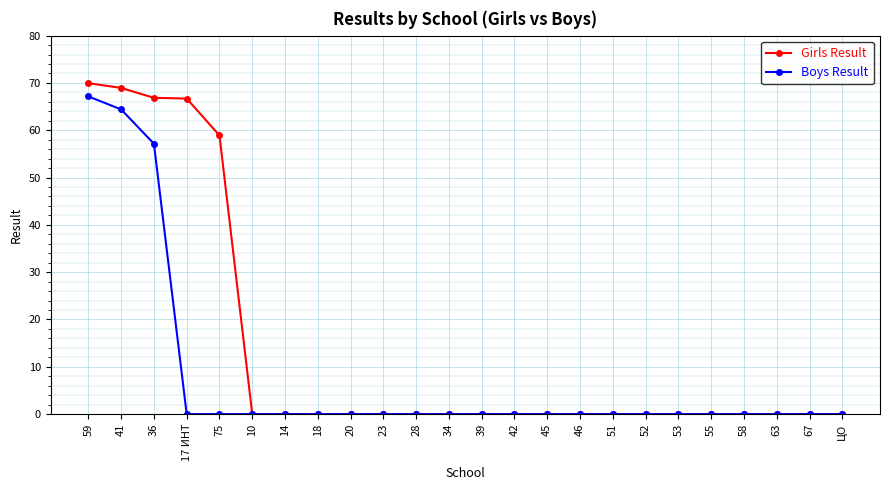

List the series in order of their overall mean, highest first.

Girls Result, Boys Result